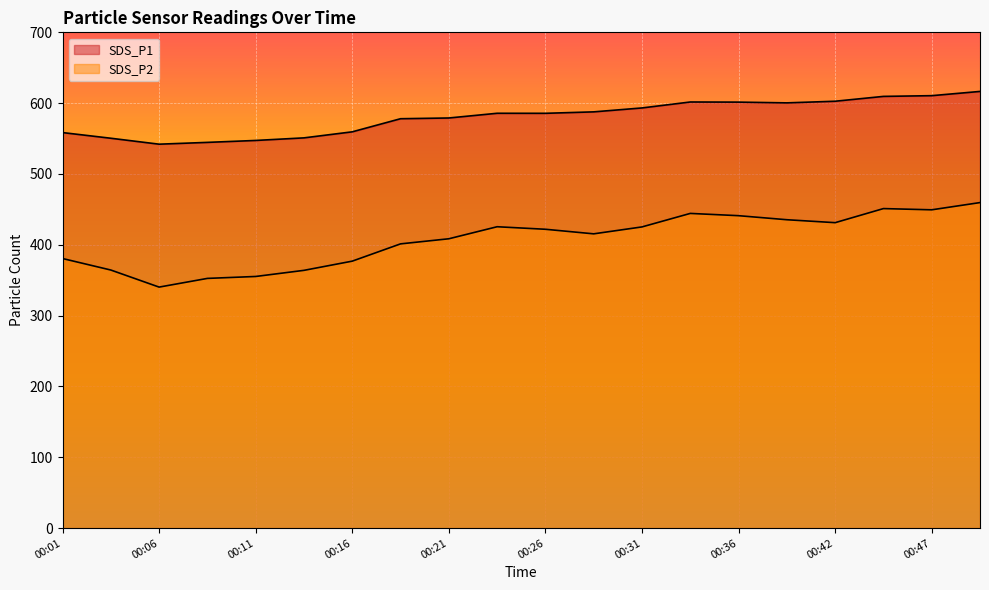

Rank the series by their average value, from highest to lowest.

SDS_P1, SDS_P2